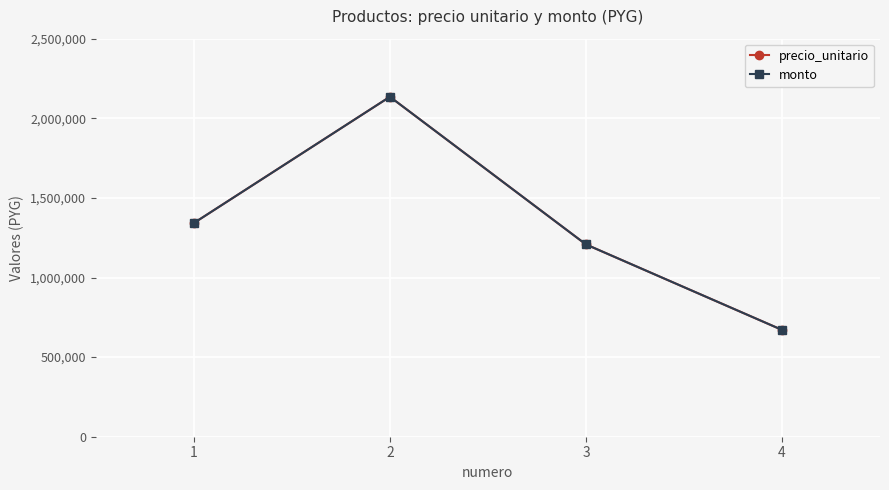

Rank the series at 2 from highest to lowest value.

precio_unitario, monto